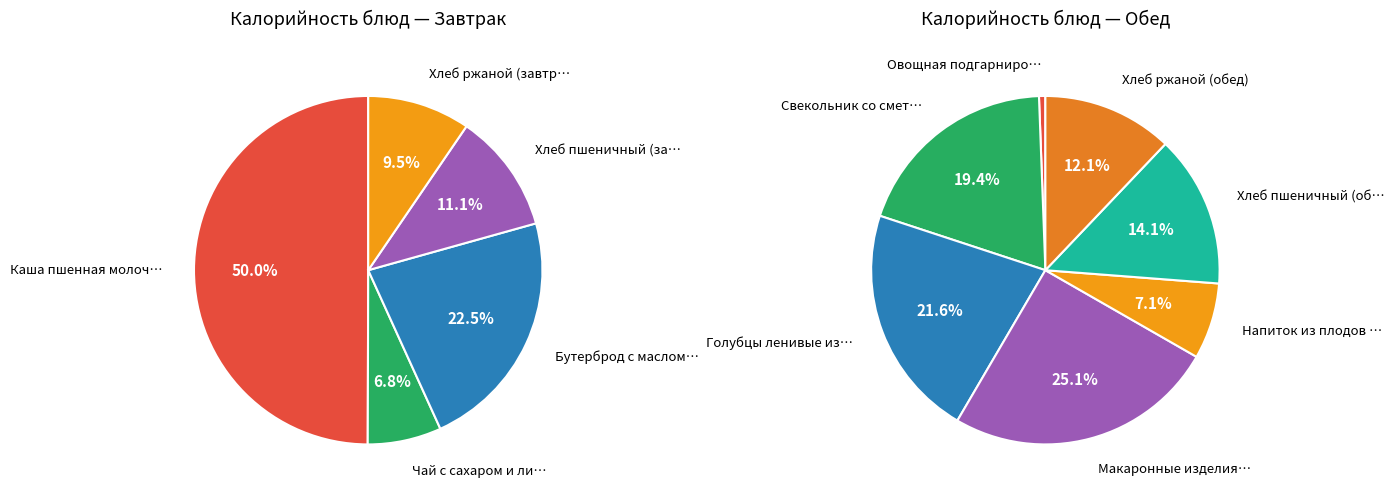

What is the ratio of the value at Каша пшенная молочная с маслом и сахаром to the value at Чай с сахаром и лимоном?

7.3